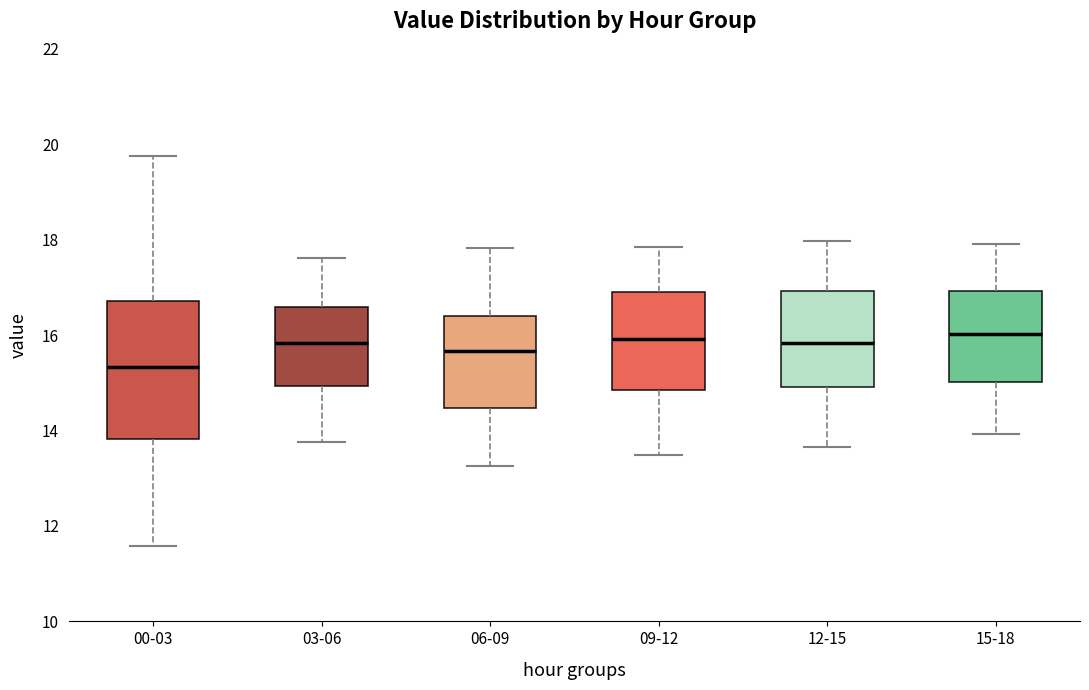

Reading left to right, read every box against the y-axis: the position of its median line, the range the box covers, and the ends of its whiskers. The values are not printed on the chart, so give them approximately, as read against the axis.

00-03: median 15.4, box 13.8 to 16.8, whiskers 11.6 to 19.8
03-06: median 15.8, box 15.0 to 16.6, whiskers 13.8 to 17.6
06-09: median 15.6, box 14.4 to 16.4, whiskers 13.2 to 17.8
09-12: median 16.0, box 14.8 to 16.8, whiskers 13.4 to 17.8
12-15: median 15.8, box 15.0 to 17.0, whiskers 13.6 to 18.0
15-18: median 16.0, box 15.0 to 17.0, whiskers 14.0 to 18.0